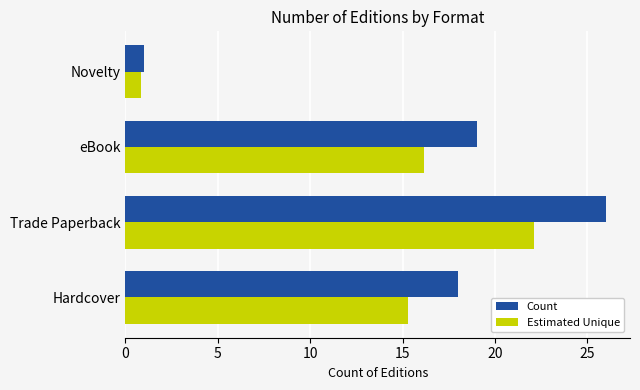

What is the difference between the second highest and second lowest values in the Count series?

1.0